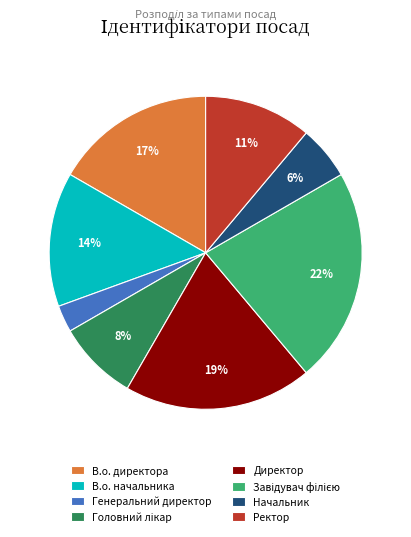

Is it true that Ректор is 11% of the pie?

True